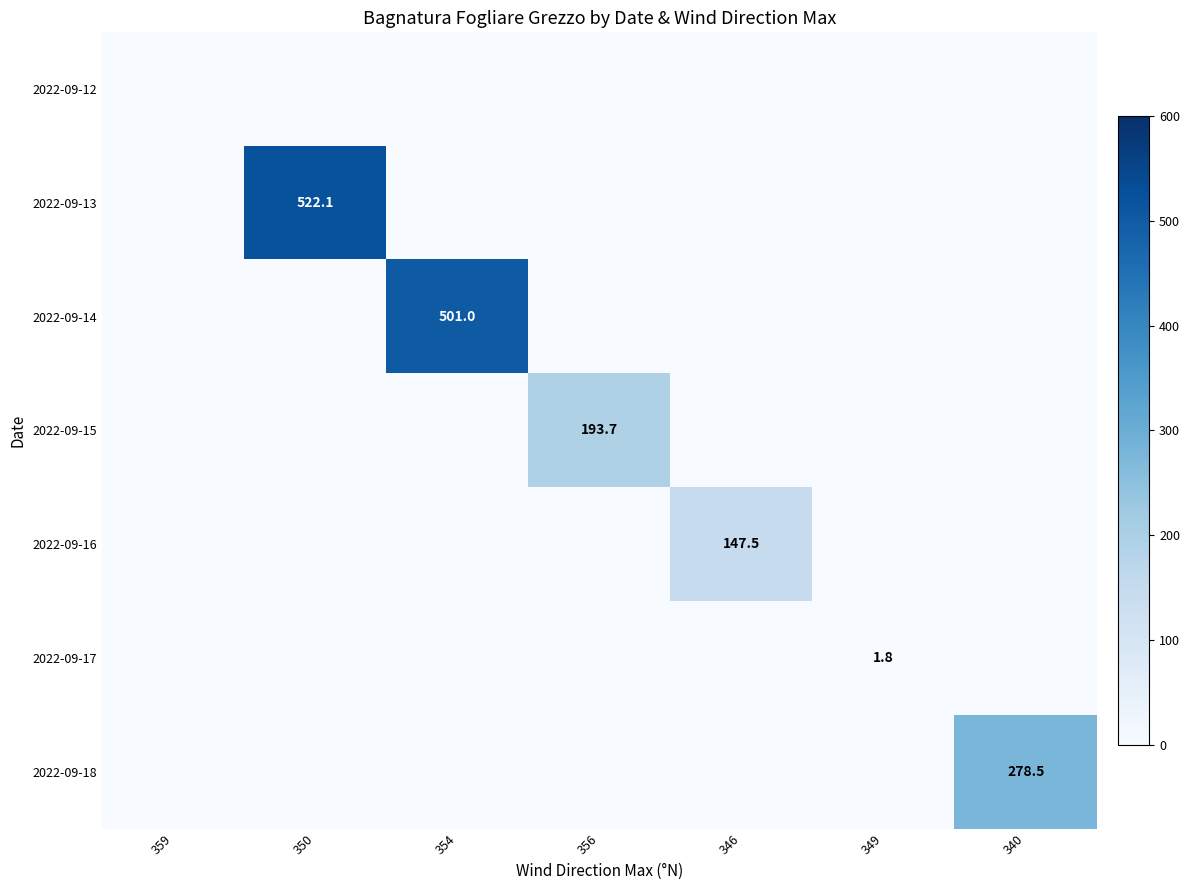

The value of 2022-09-18 at 340 is 159.4. True or false?

False